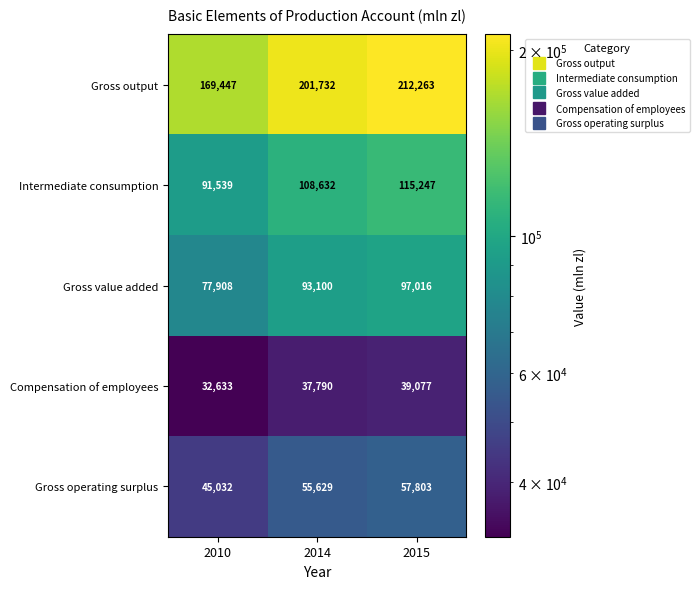

Which series has the largest total across all categories?

Gross output